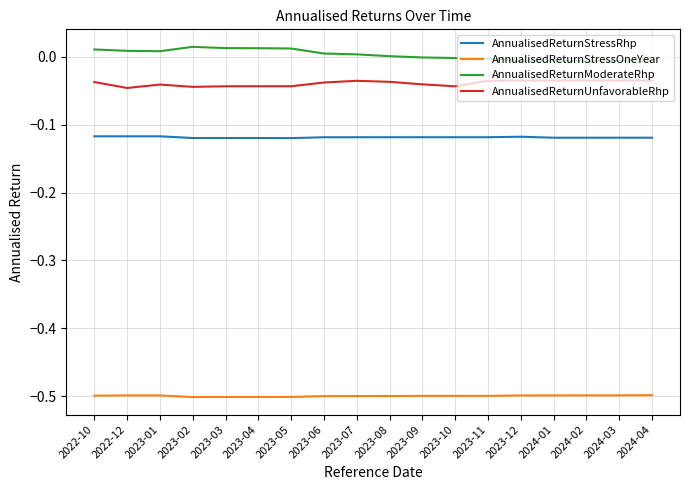

What is the total value across all series at 2024-02?

-0.7